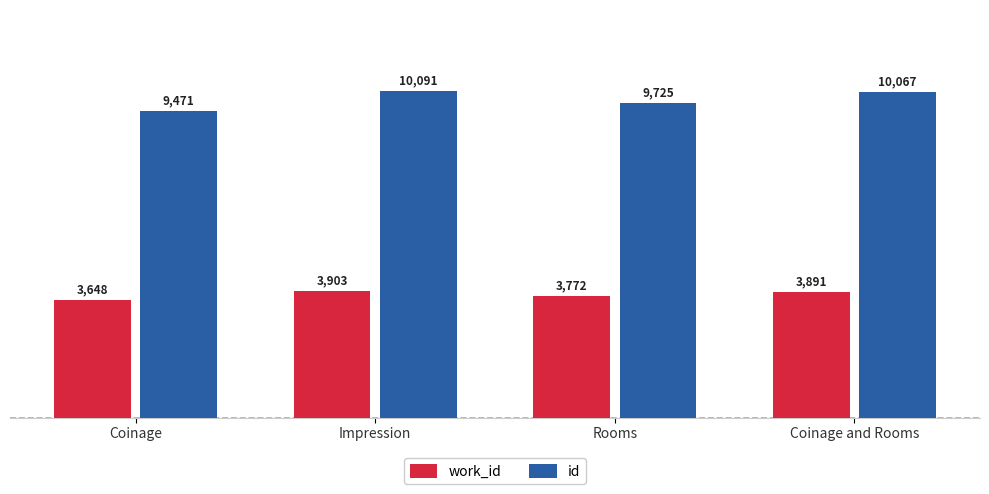

What is the label of the 3rd bar from the right?

Impression